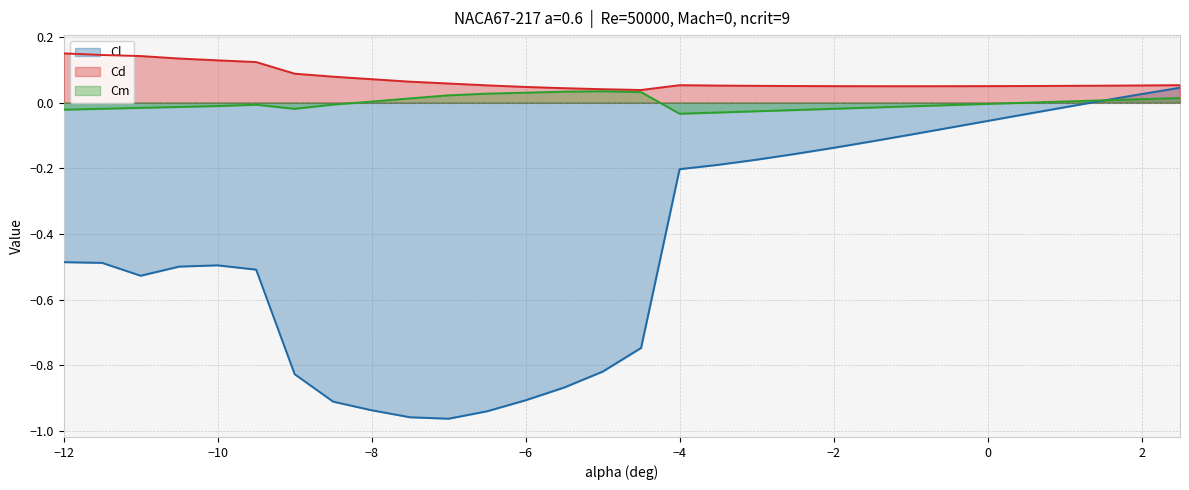

At which category does Cl reach its first local peak?

-10